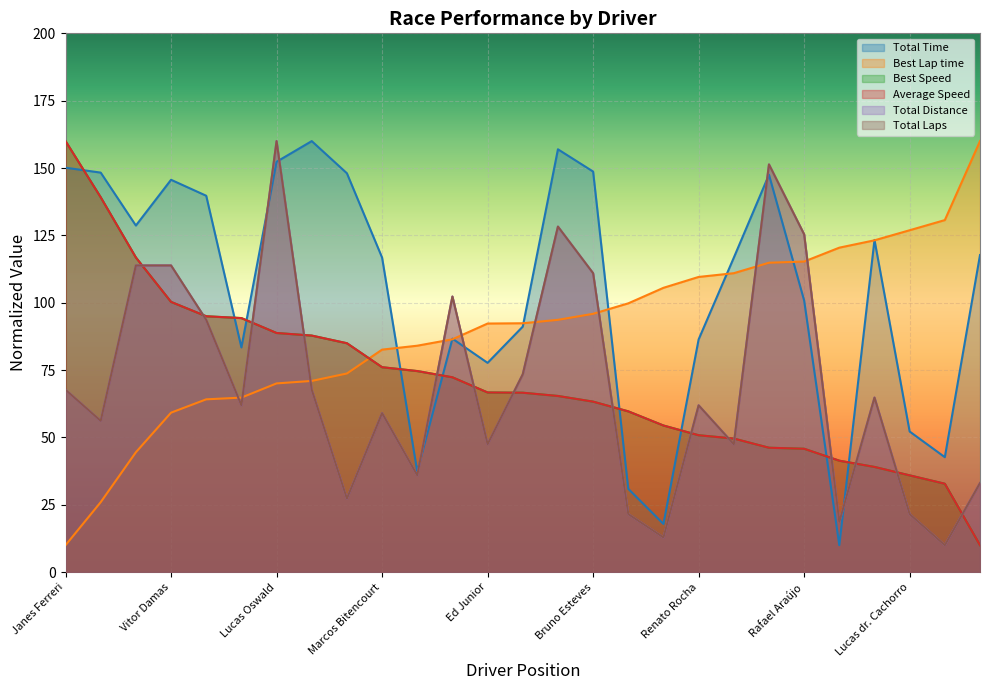

How many lines are shown in the chart?

6